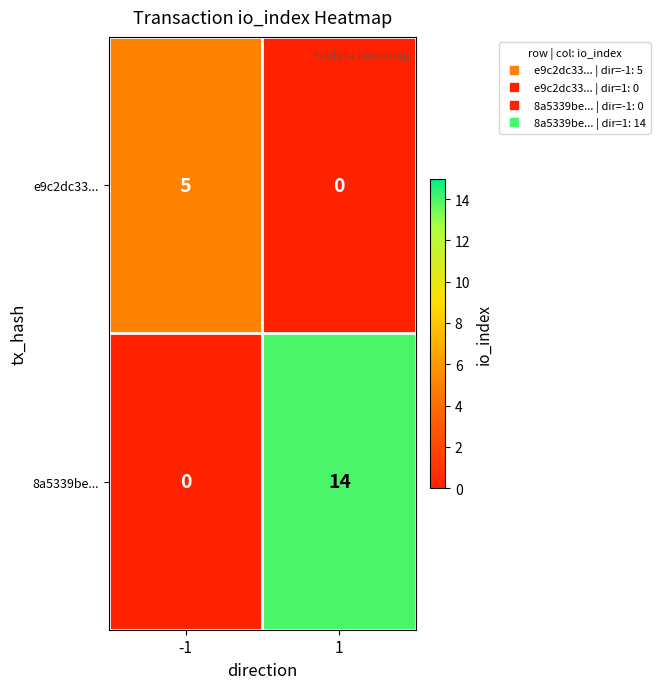

Reading left to right, what are all the values shown in this chart?

e9c2dc33...: -1=5	1=0
8a5339be...: -1=0	1=14